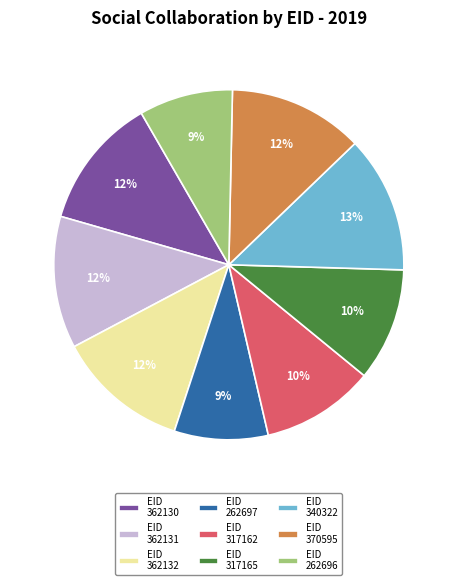

Does EID 262697 account for over 50% of the chart?

No